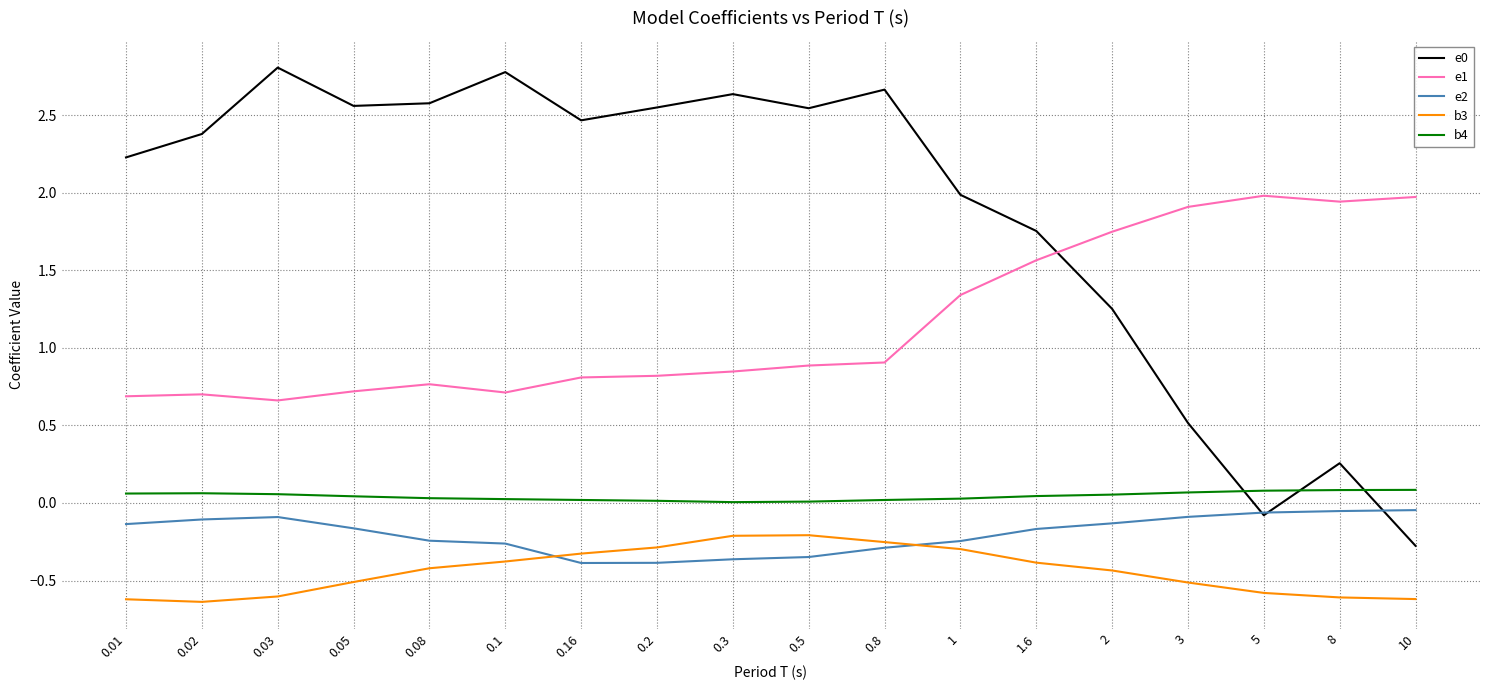

Is the value of b3 at 0.01 greater than the value of b4 at 0.01?

No